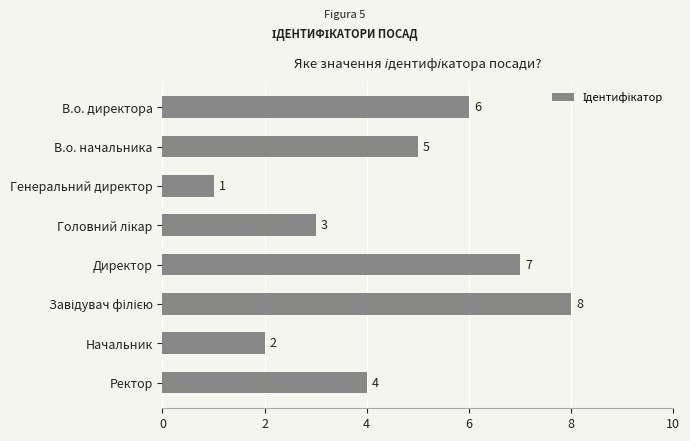

What is the value of the 5th bar from the top?

7